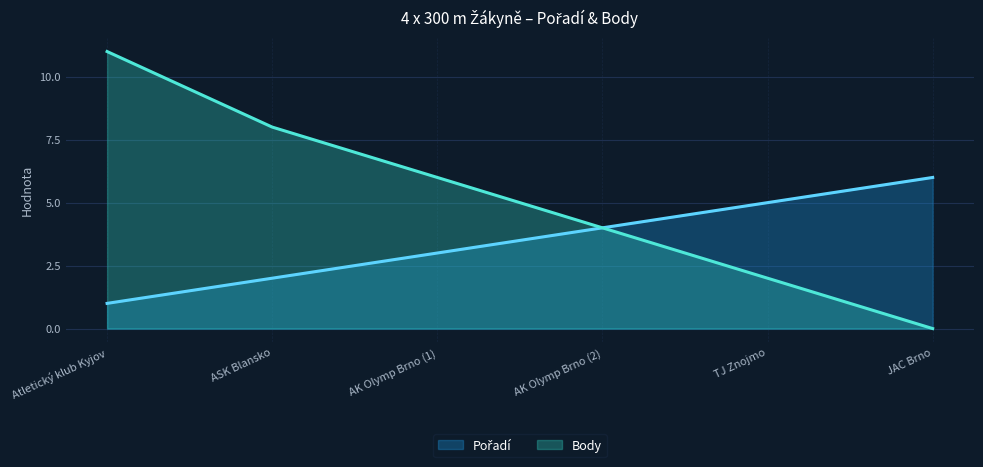

True or false: Pořadí and Body cross at least once.

False